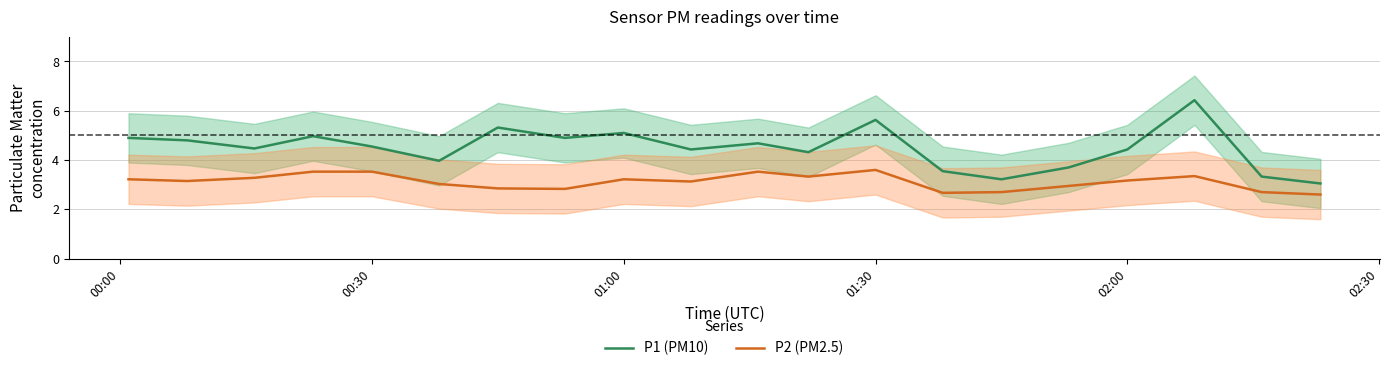

At how many categories does at least one series exceed 4?

14